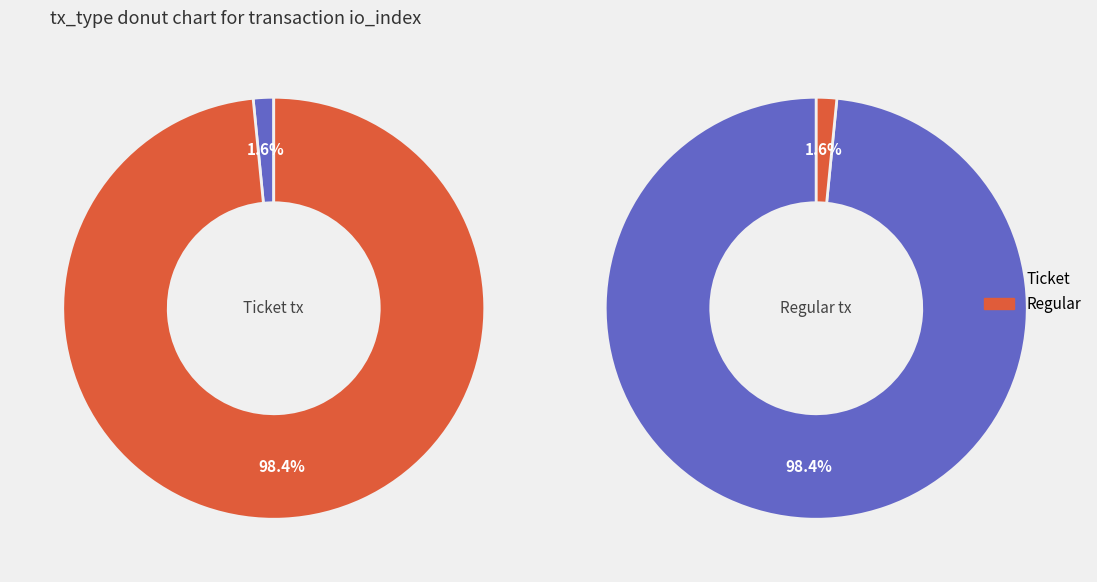

Which slice is the smallest?

io_index=0 (Ticket)